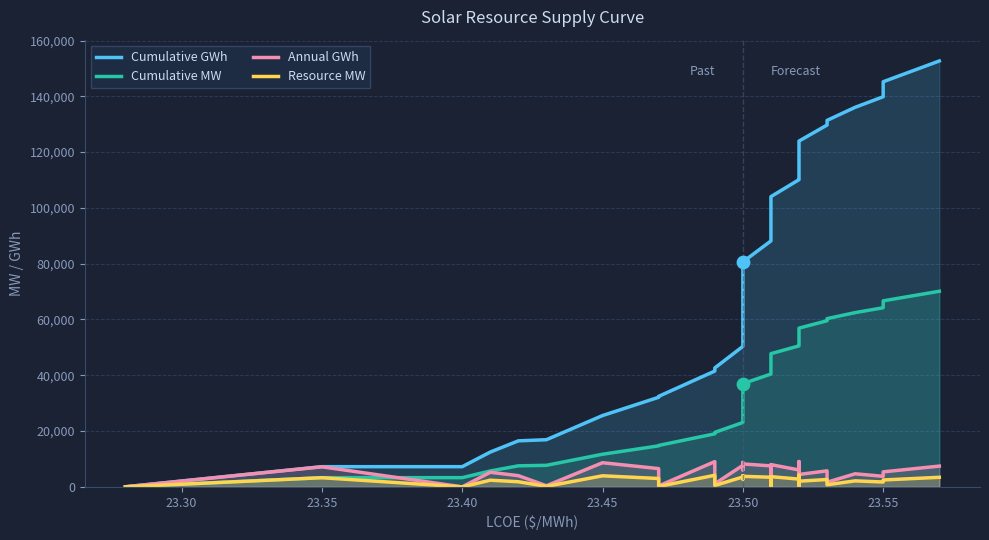

Which series has the largest total across all categories?

Cumulative GWh